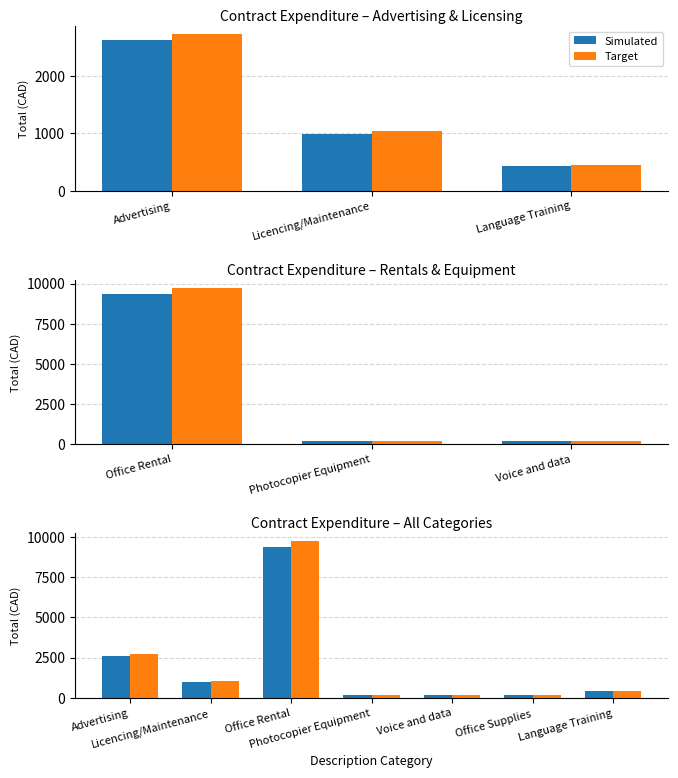

The value of Target at 6 is 689.2. True or false?

False